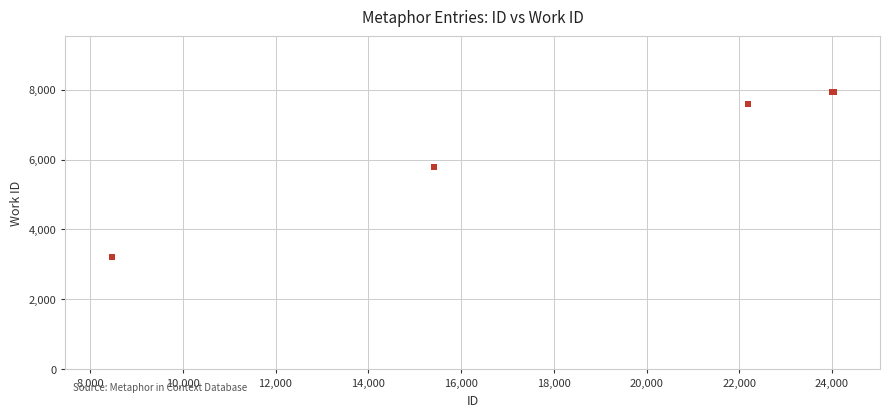

What Y value in the scatter plot is closest to 5579?

5782